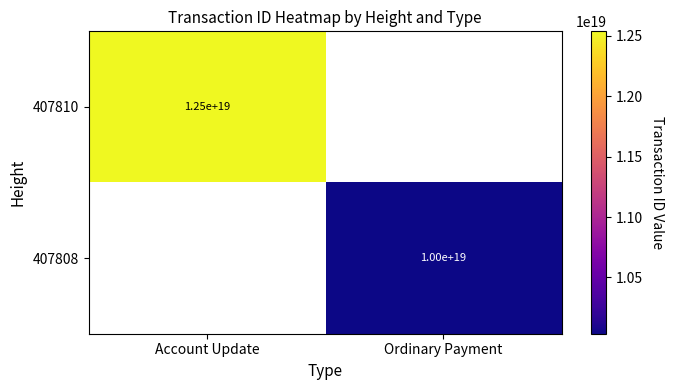

Which has a higher value, Ordinary Payment or Account Update?

Account Update